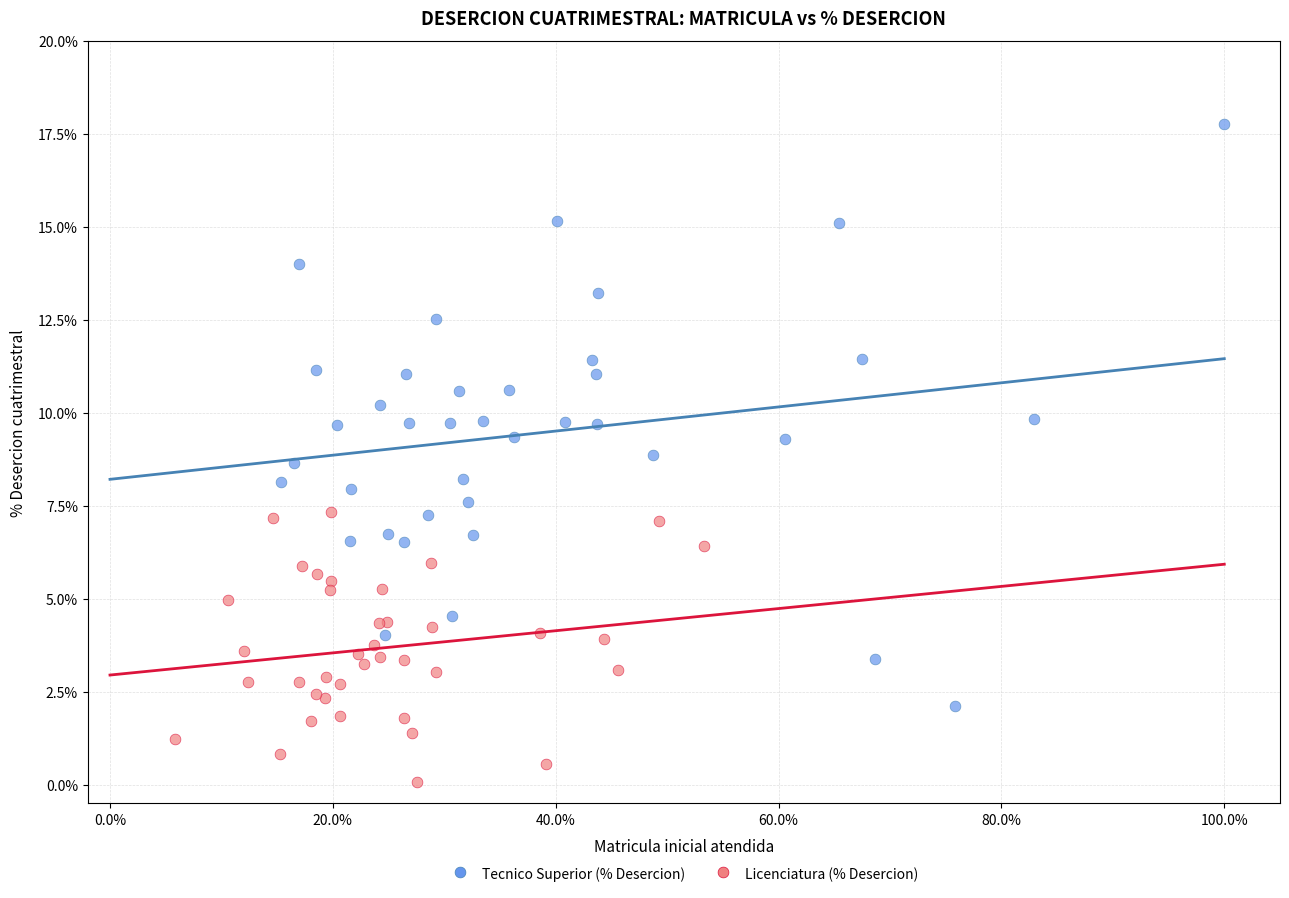

Which series contains the highest Y value?

Tecnico Superior (% Desercion)